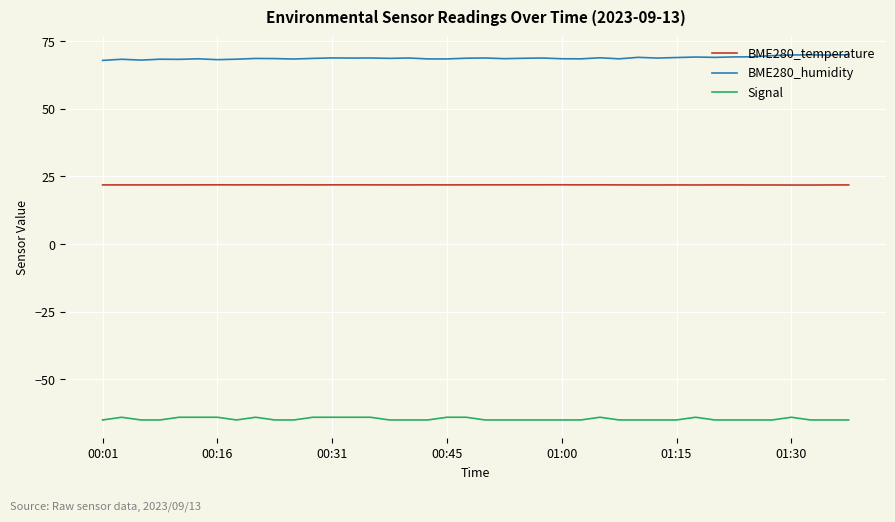

True or false: BME280_humidity and Signal cross at least once.

False